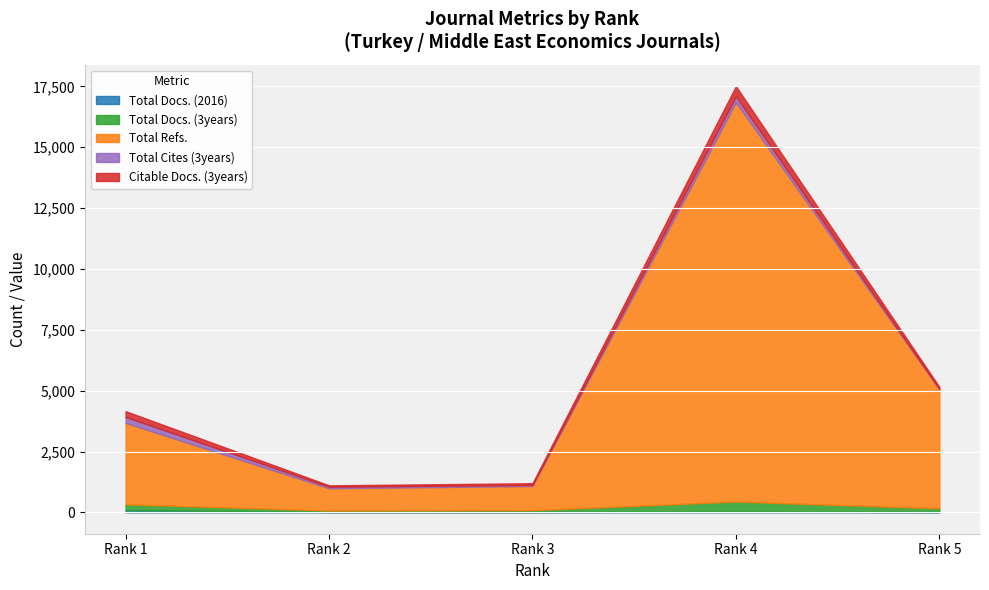

Reading left to right, list all the values displayed in this chart.

Total Docs. (2016): 1=94	2=20	3=20	4=31	5=20
Total Docs. (3years): 1=239	2=57	3=72	4=415	5=146
Total Refs.: 1=3344	2=915	3=994	4=16405	5=4892
Total Cites (3years): 1=244	2=65	3=42	4=247	5=21
Citable Docs. (3years): 1=239	2=55	3=72	4=415	5=81